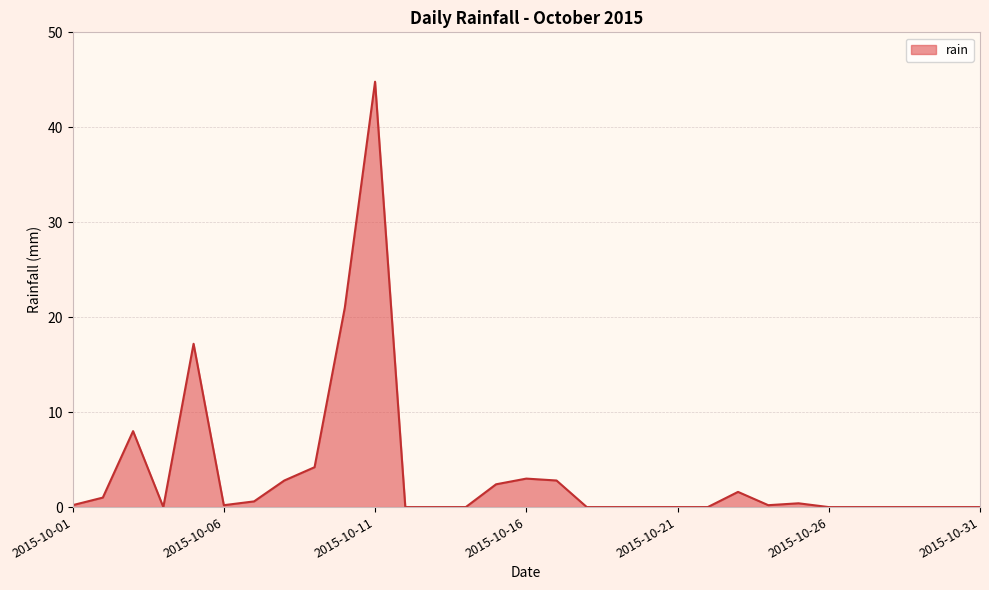

What is the difference between the maximum and minimum values?

44.8